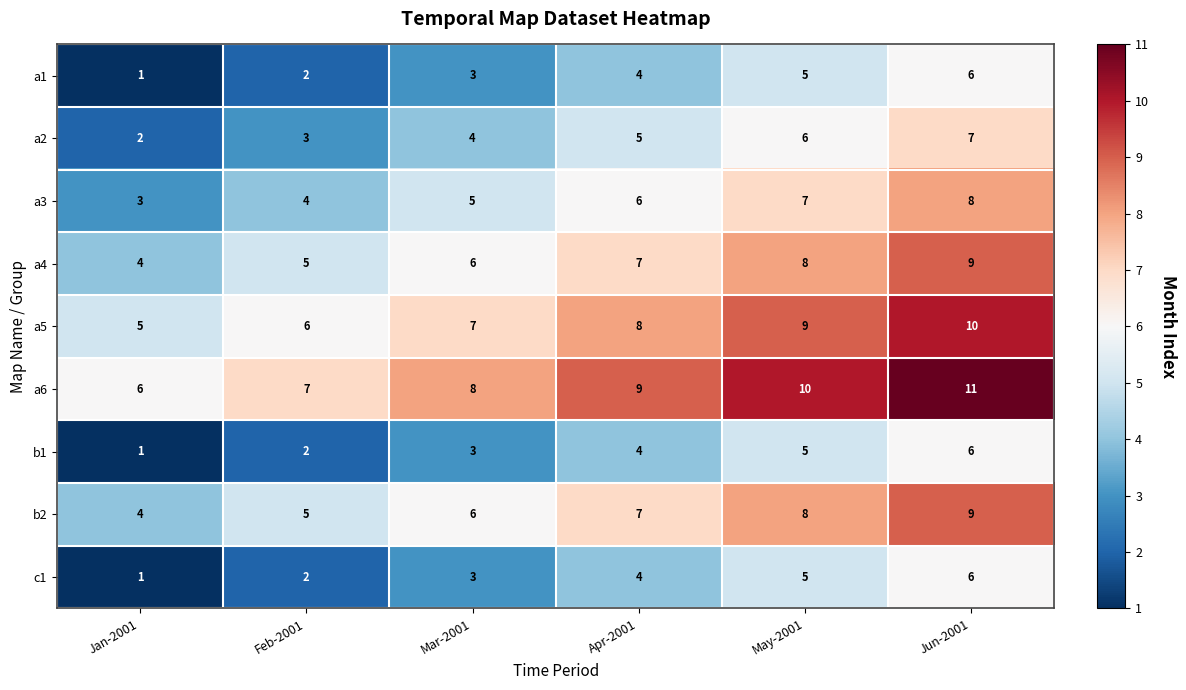

What is the difference between the a2 values at Jun-2001 and Jan-2001?

5